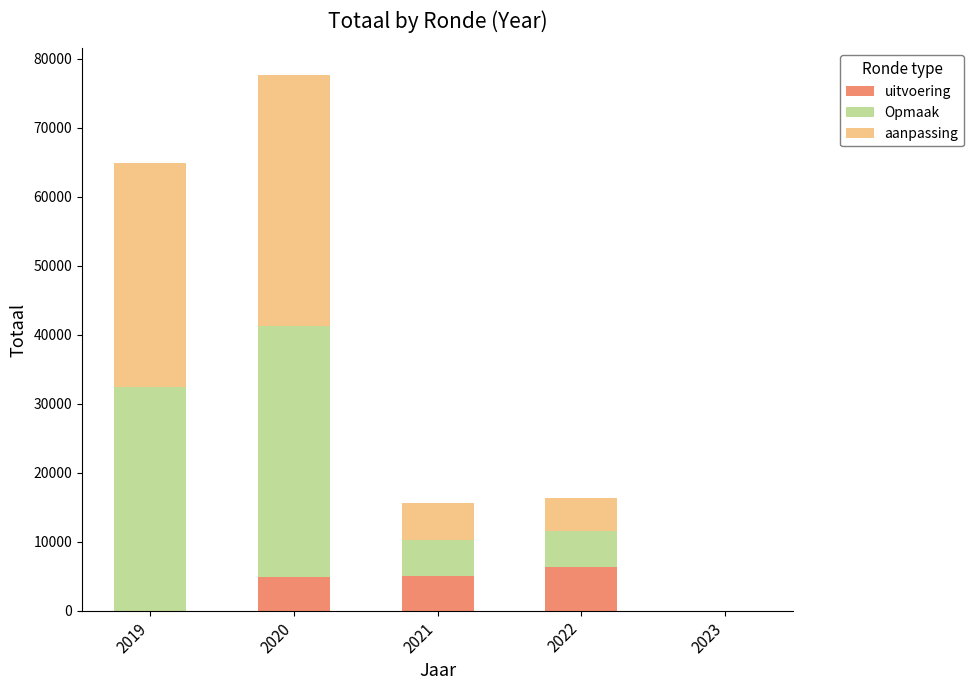

The uitvoering series shows -3853 at 2019. True or false?

False